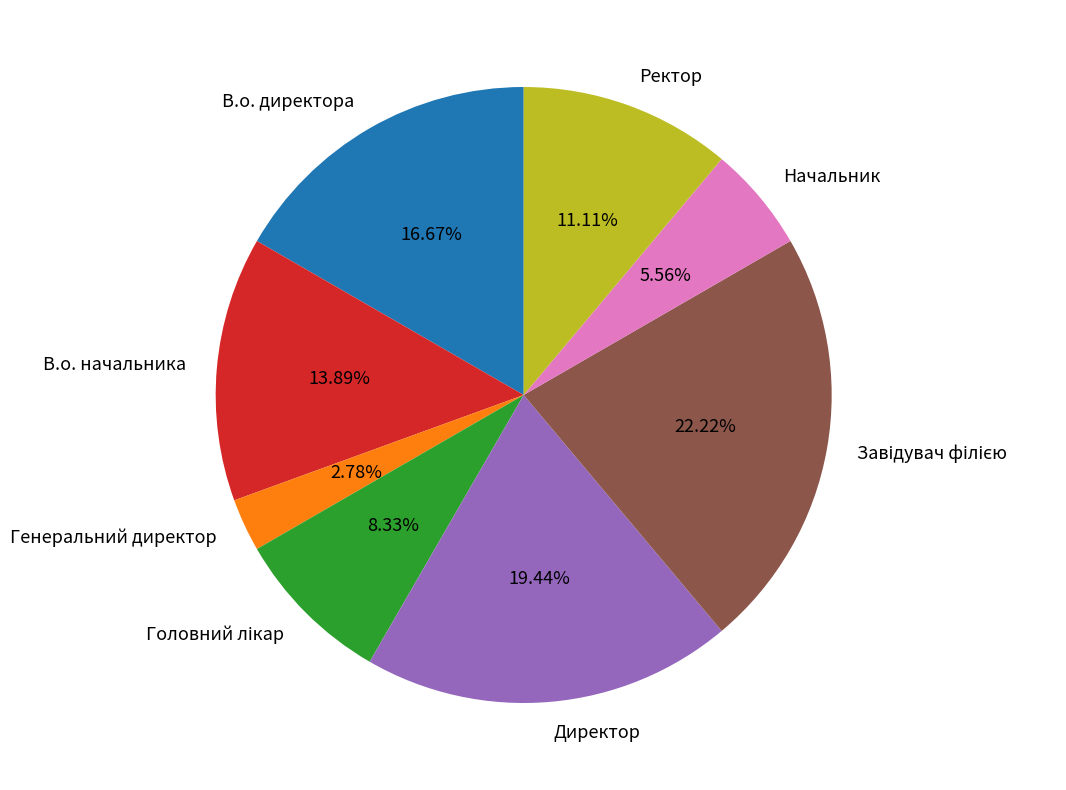

Which has a higher value, Начальник or В.о. начальника?

В.о. начальника